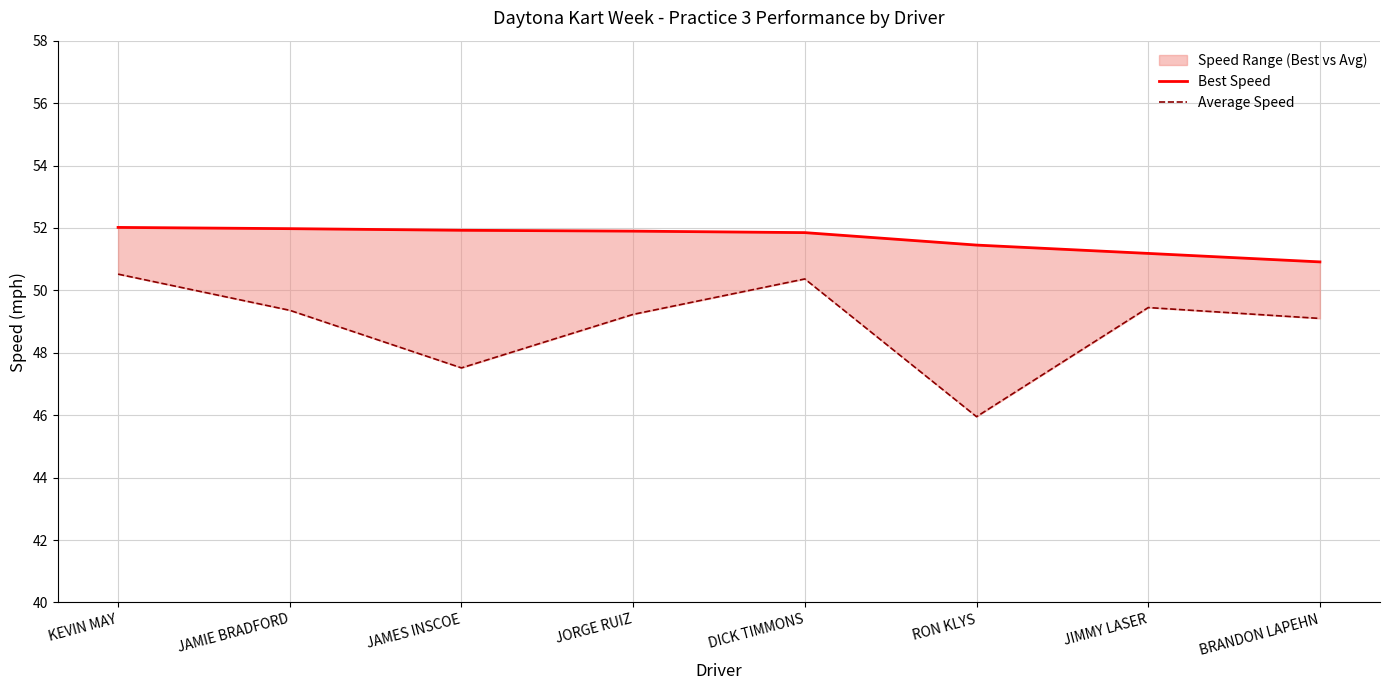

What is the average value of the Average Speed series?

48.9